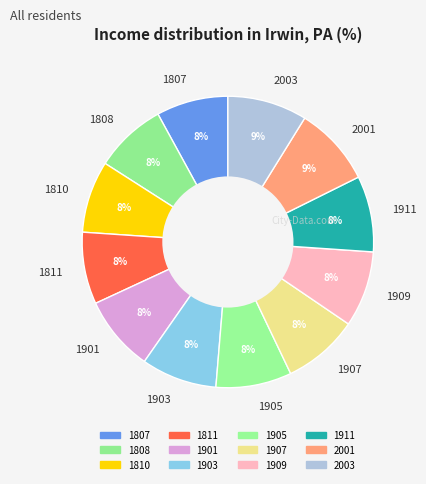

To the nearest percent, what is the difference between the largest and smallest slice percentages?

1%